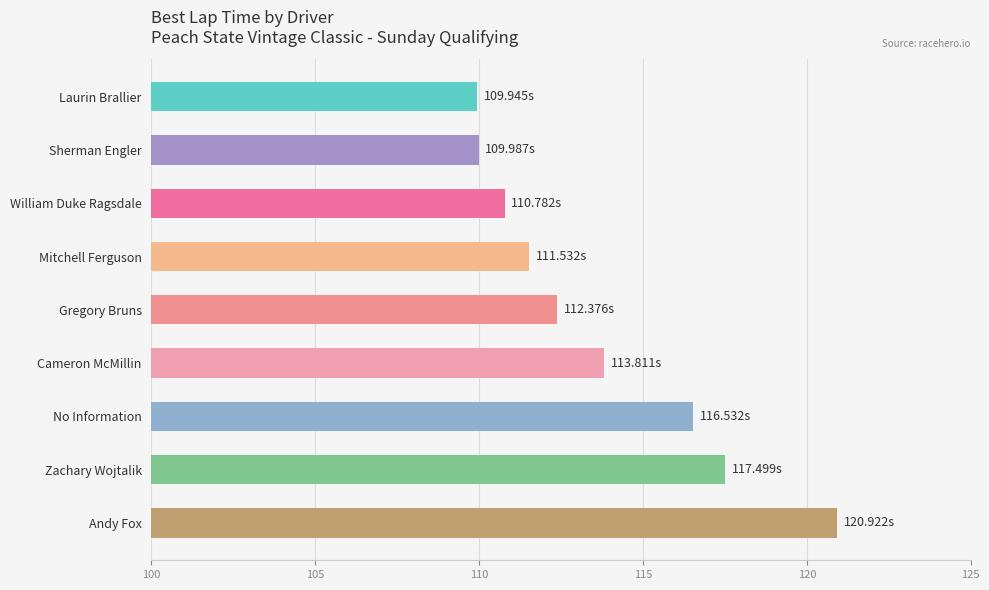

What is the change in value from Sherman Engler to Zachary Wojtalik?

+7.5